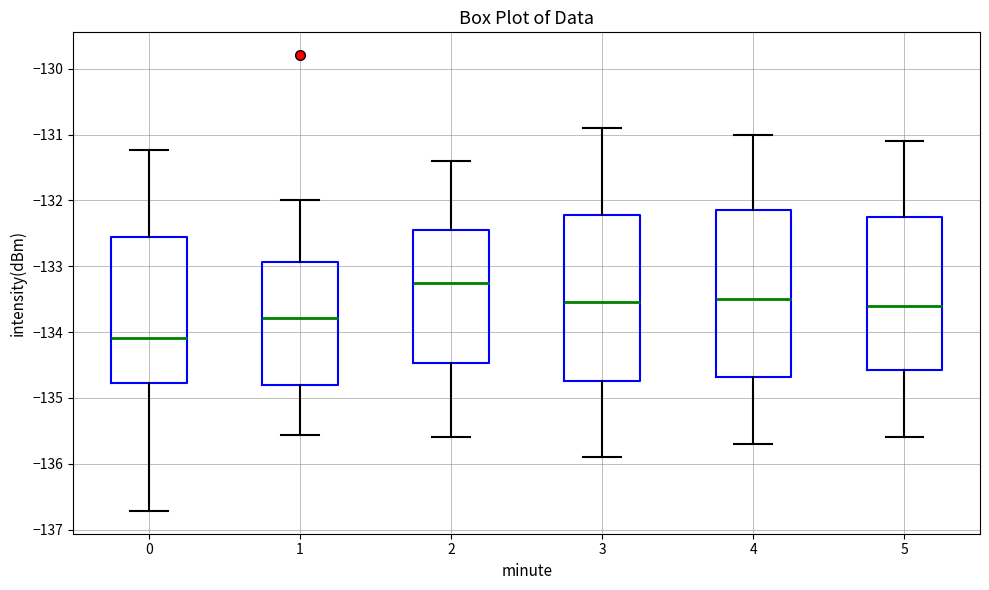

Where does the median line of the box at x = 2 sit on the y-axis? The values are not printed on the chart, so give them approximately, as read against the axis.

-133.2